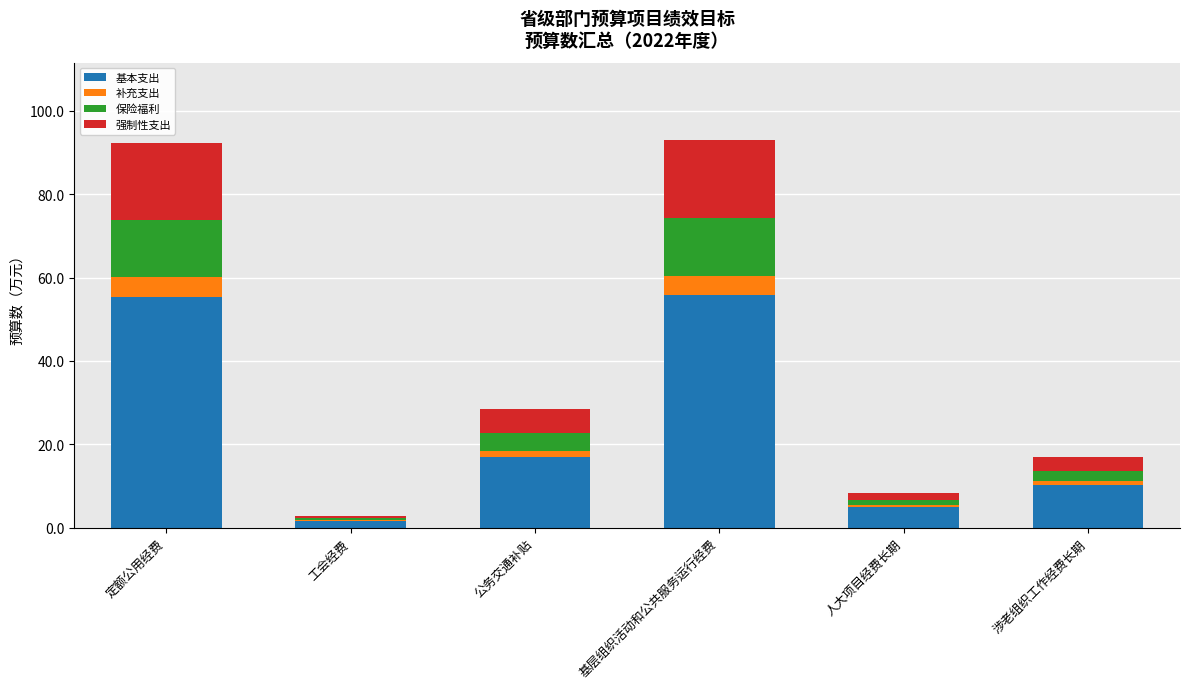

Where is 基本支出 nearest to the value 28?

公务交通补贴